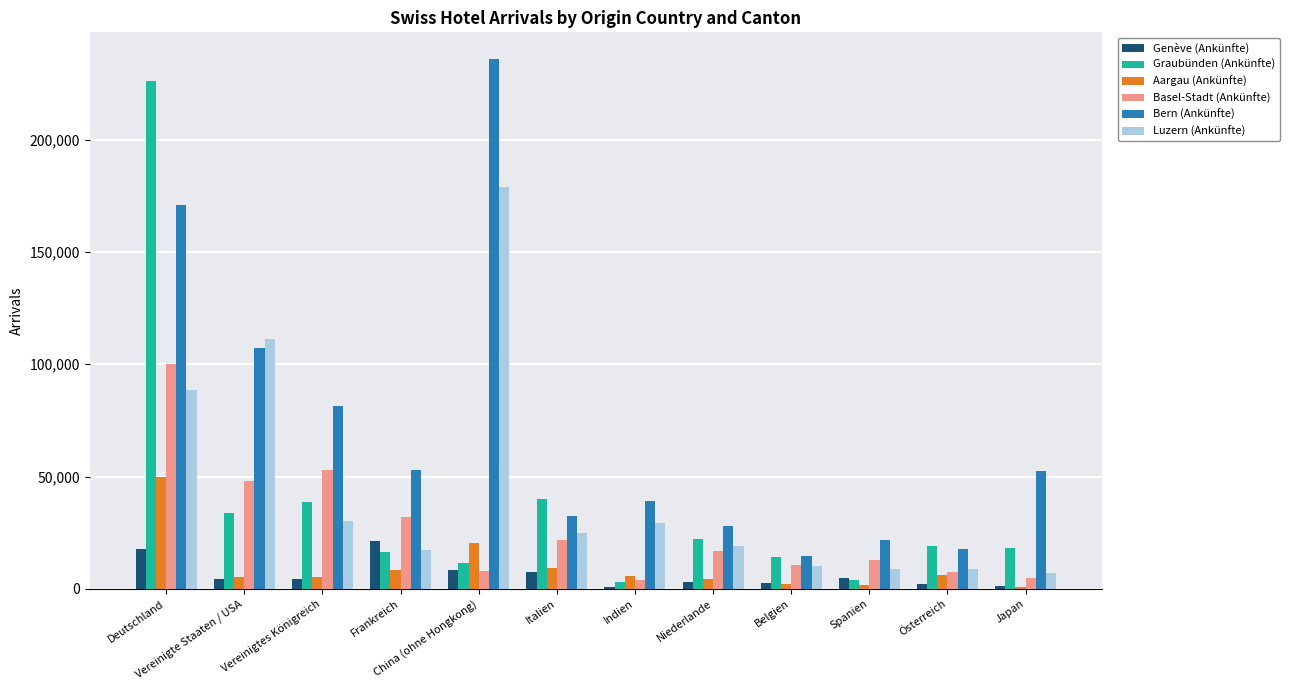

Is it true that Graubünden (Ankünfte) equals 40088 at Italien?

True